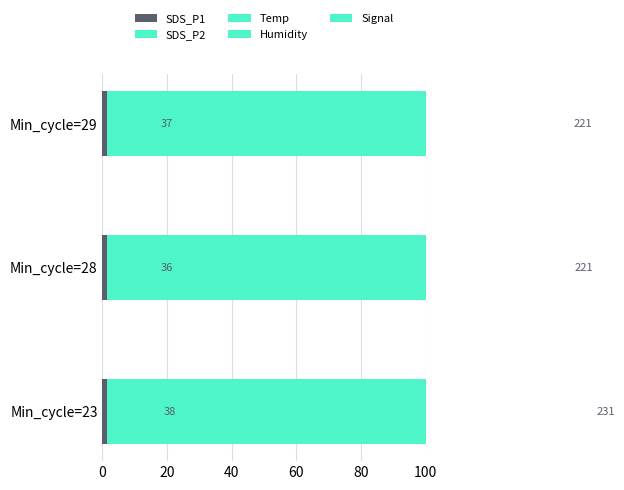

Which series has the widest spread of values?

Signal